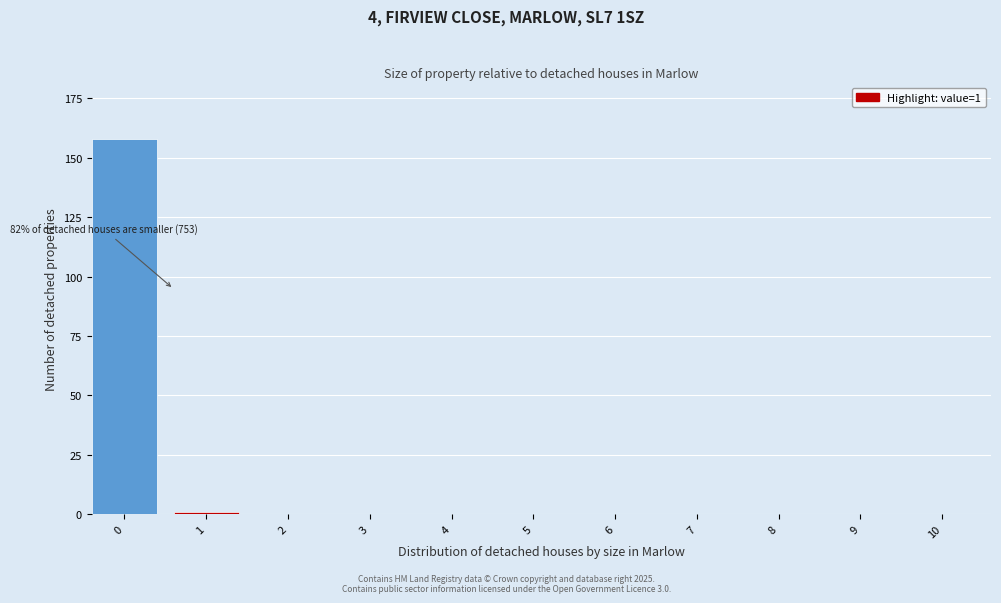

Reading right to left, list all the values displayed in this chart.

10=0	9=0	8=0	7=0	6=0	5=0	4=0	3=0	2=0	1=1	0=158